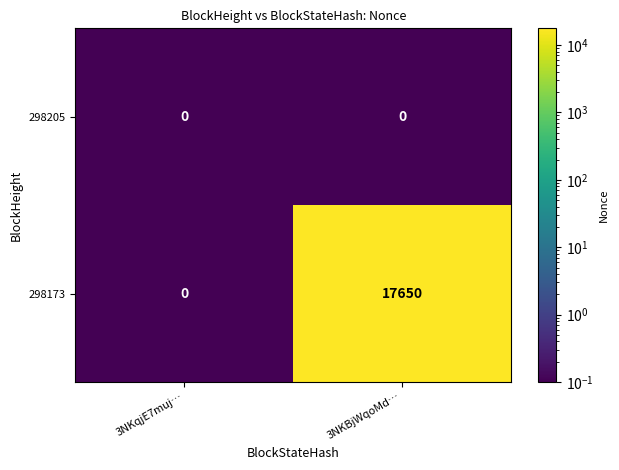

At which category is the sum across all series the highest?

3NKBjWqoMd…